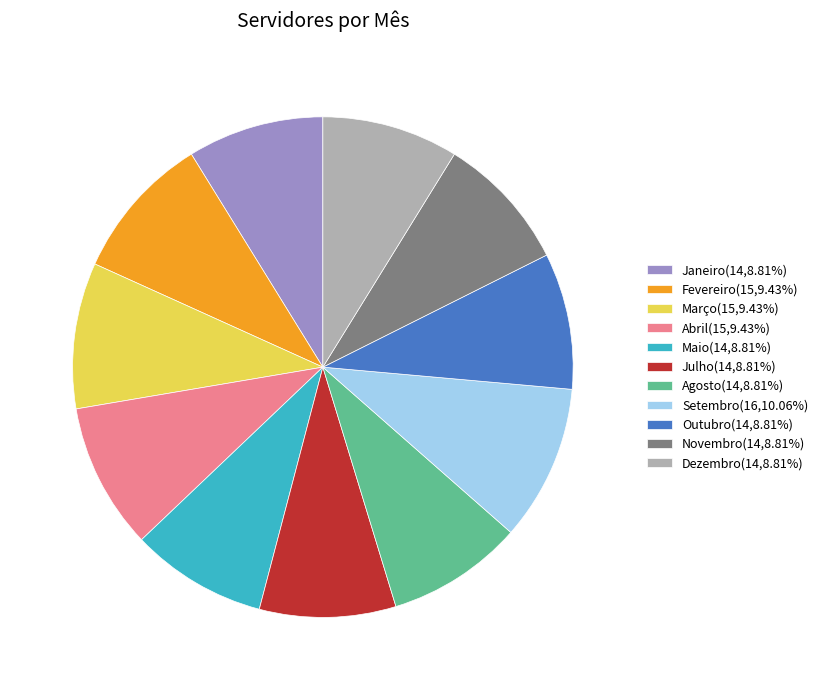

Approximately how many times larger is the value at Novembro(14,8.81%) compared to Agosto(14,8.81%)?

1.0